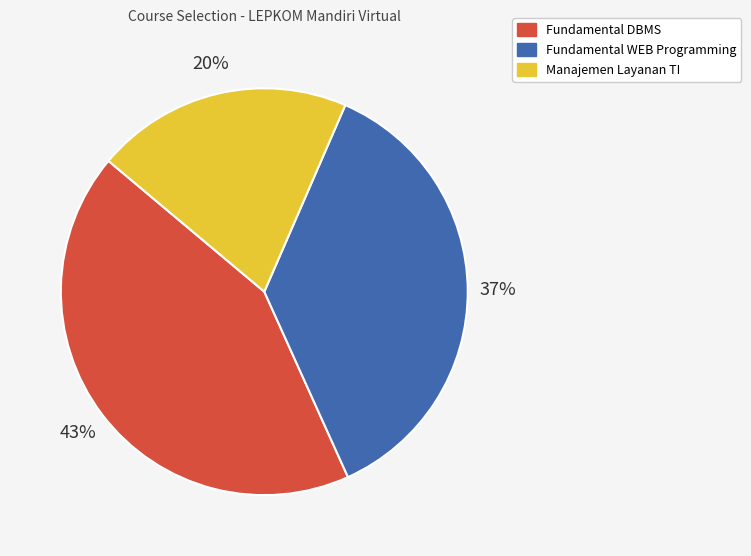

What is the smallest slice in the pie chart?

Manajemen Layanan TI